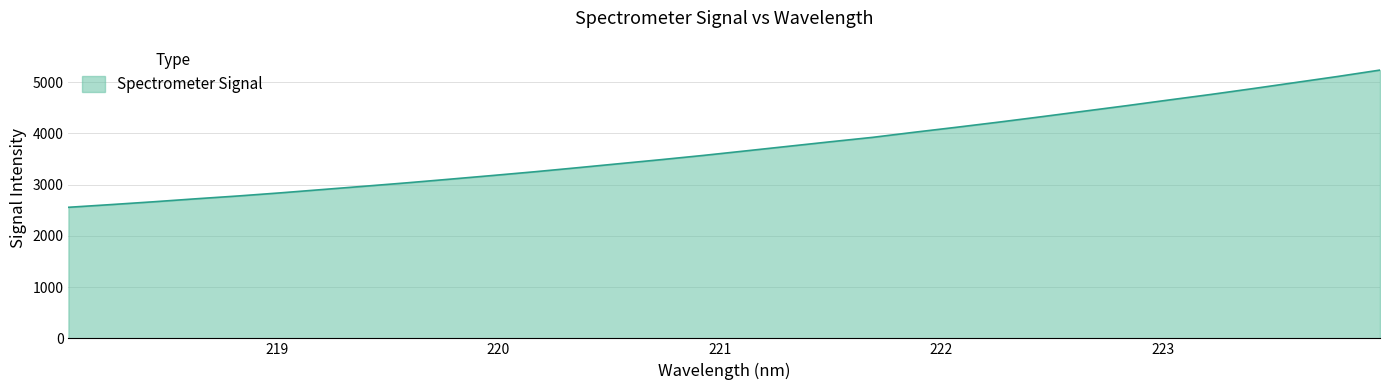

What is the minimum value shown in the chart?

2556.6